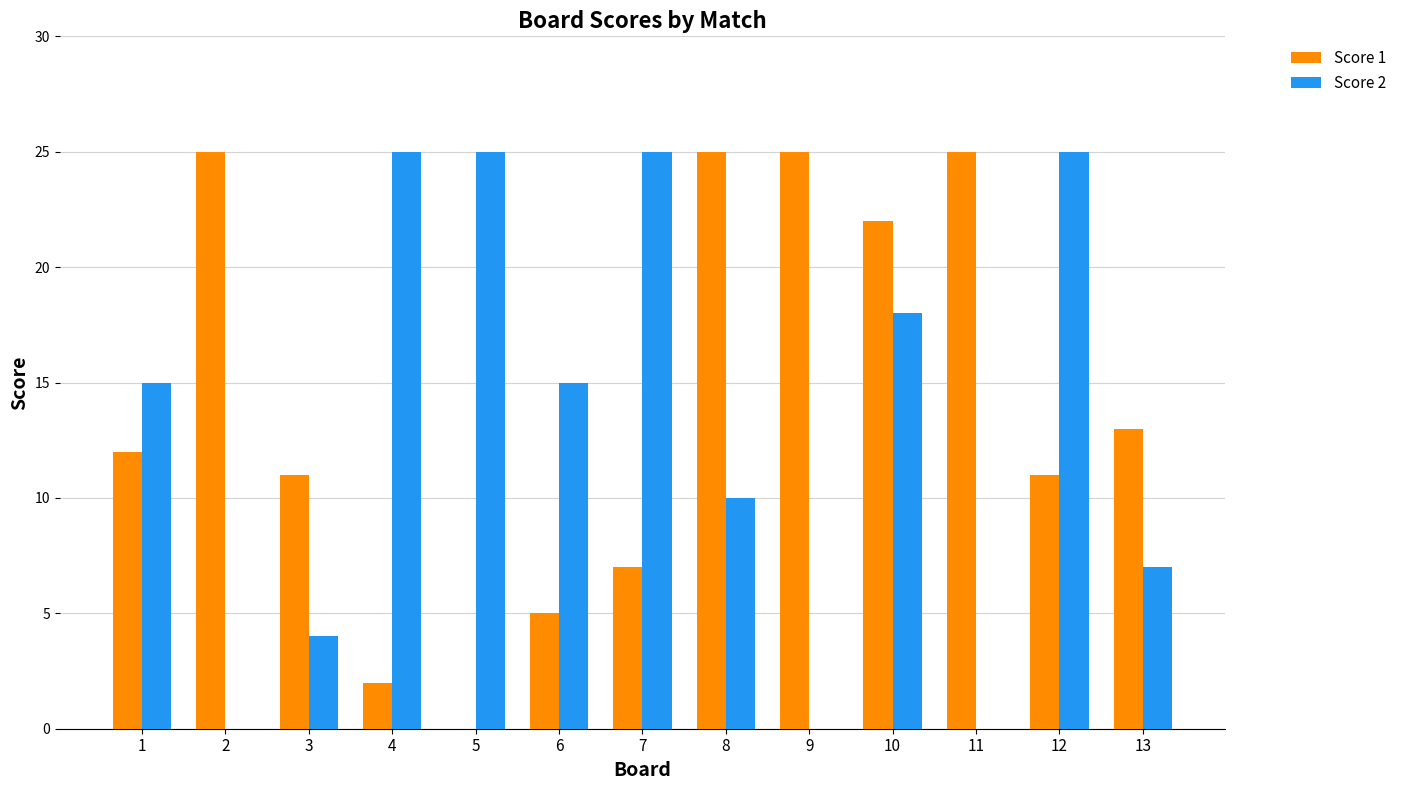

Which series has the largest total across all categories?

Score 1